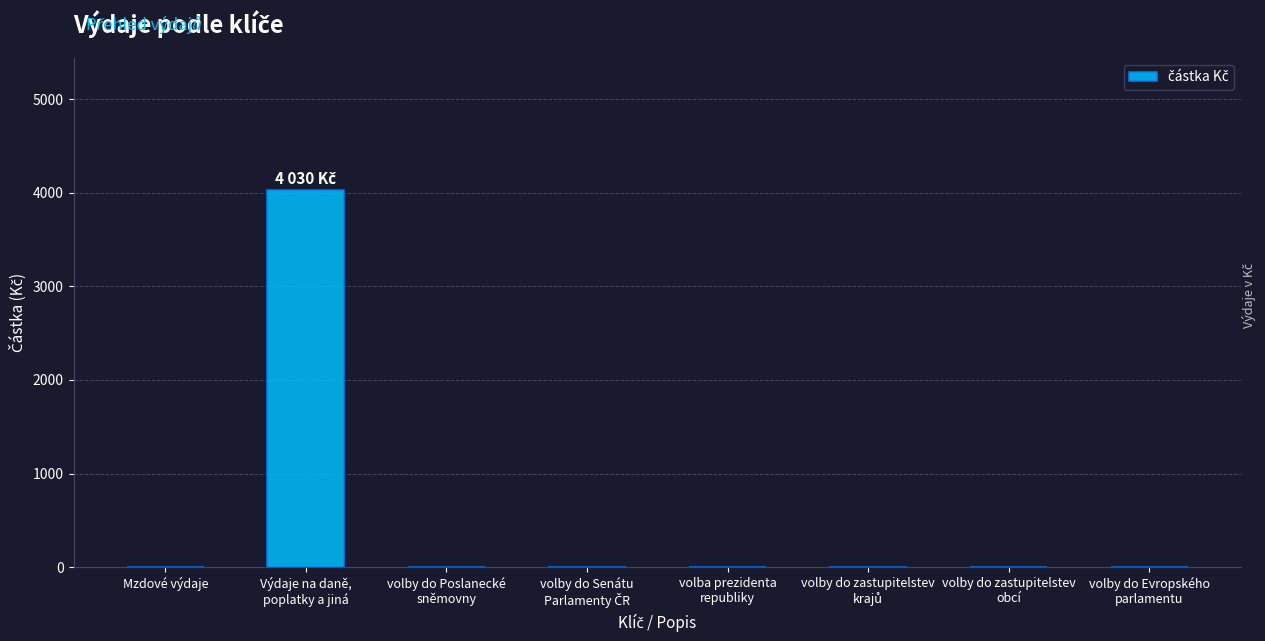

What is the greatest value displayed?

4030